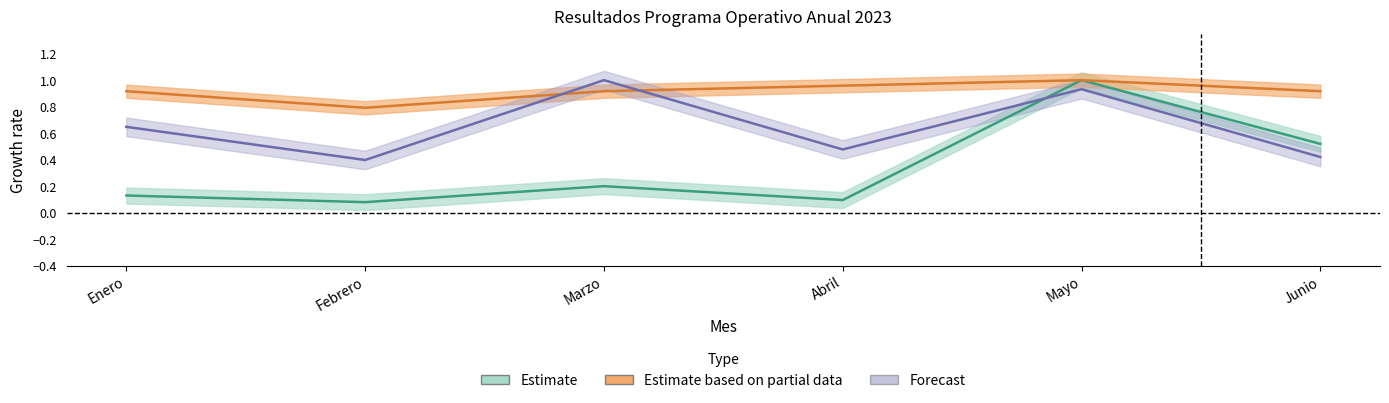

What is the value of the Realizado_3 point at the 6th from the left?

0.4